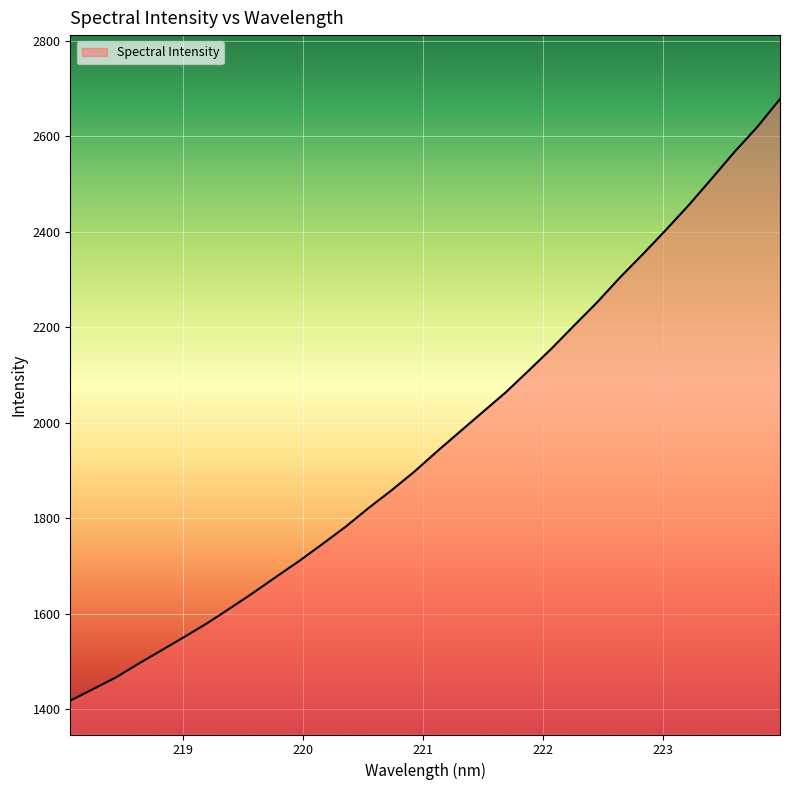

What is the greatest value displayed?

2677.9